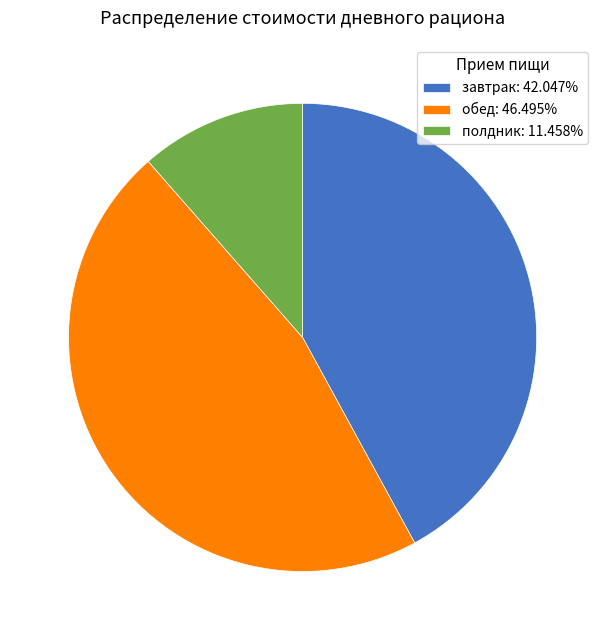

Is there a majority slice in this chart?

No